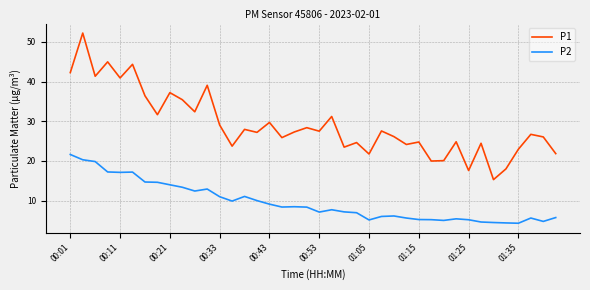

List the series in order of their peak value, lowest first.

P2, P1